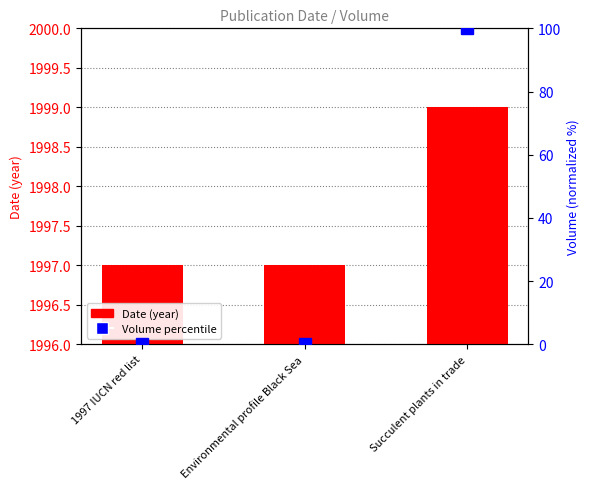

What is the sum of all Volume percentile values?

100